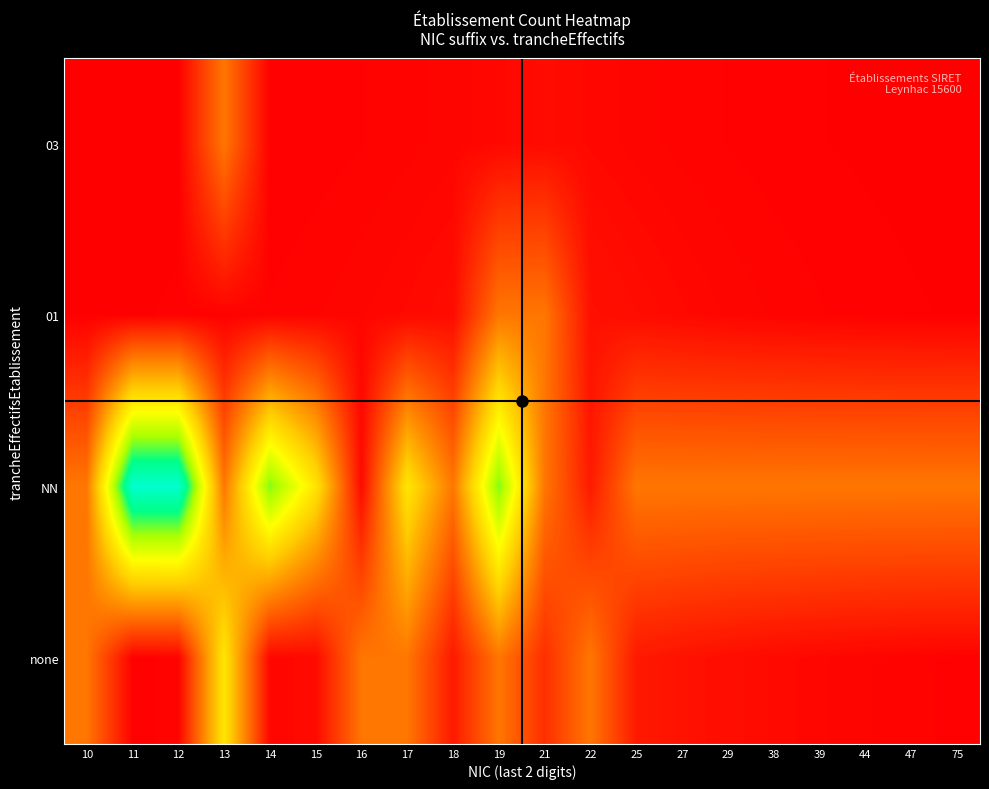

Which label corresponds to the smallest value in the chart?

10